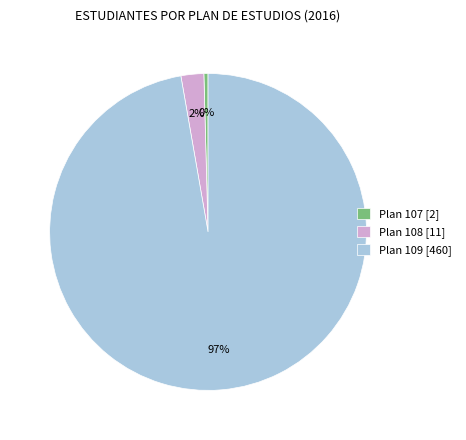

How many segments does this pie chart have?

3